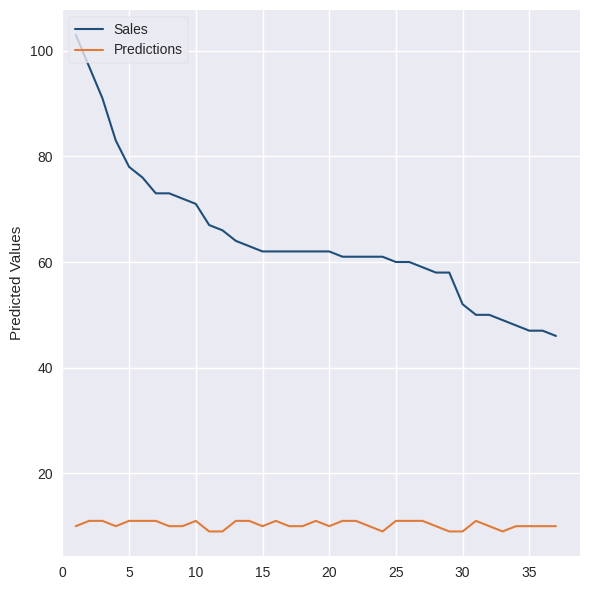

Which series has the widest spread of values?

Sales